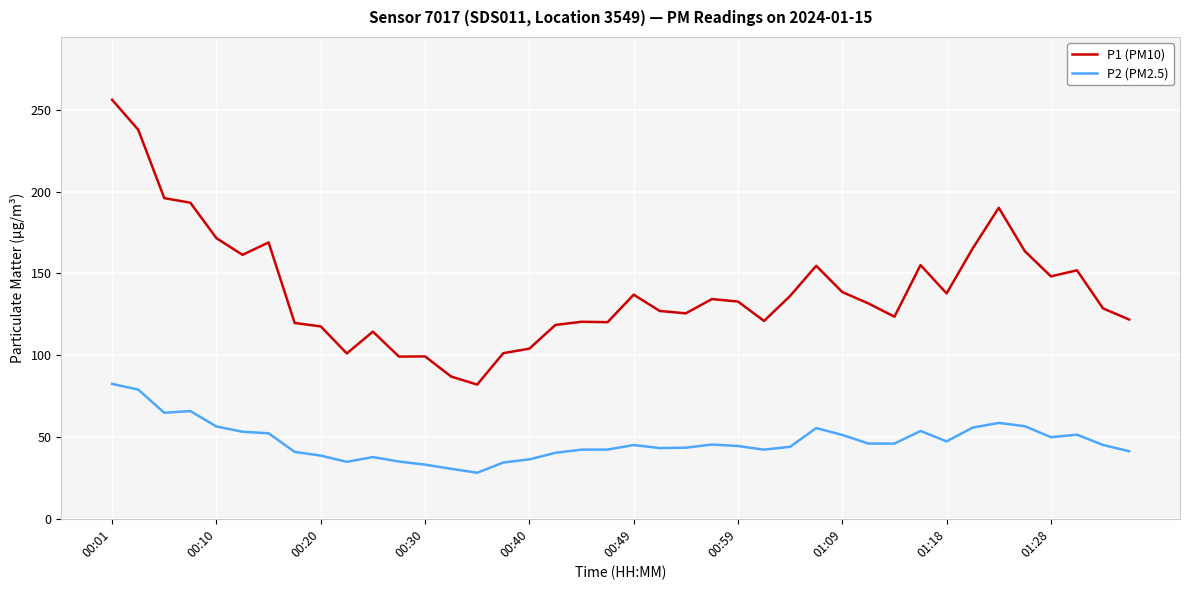

Which series has the largest total across all categories?

P1 (PM10)